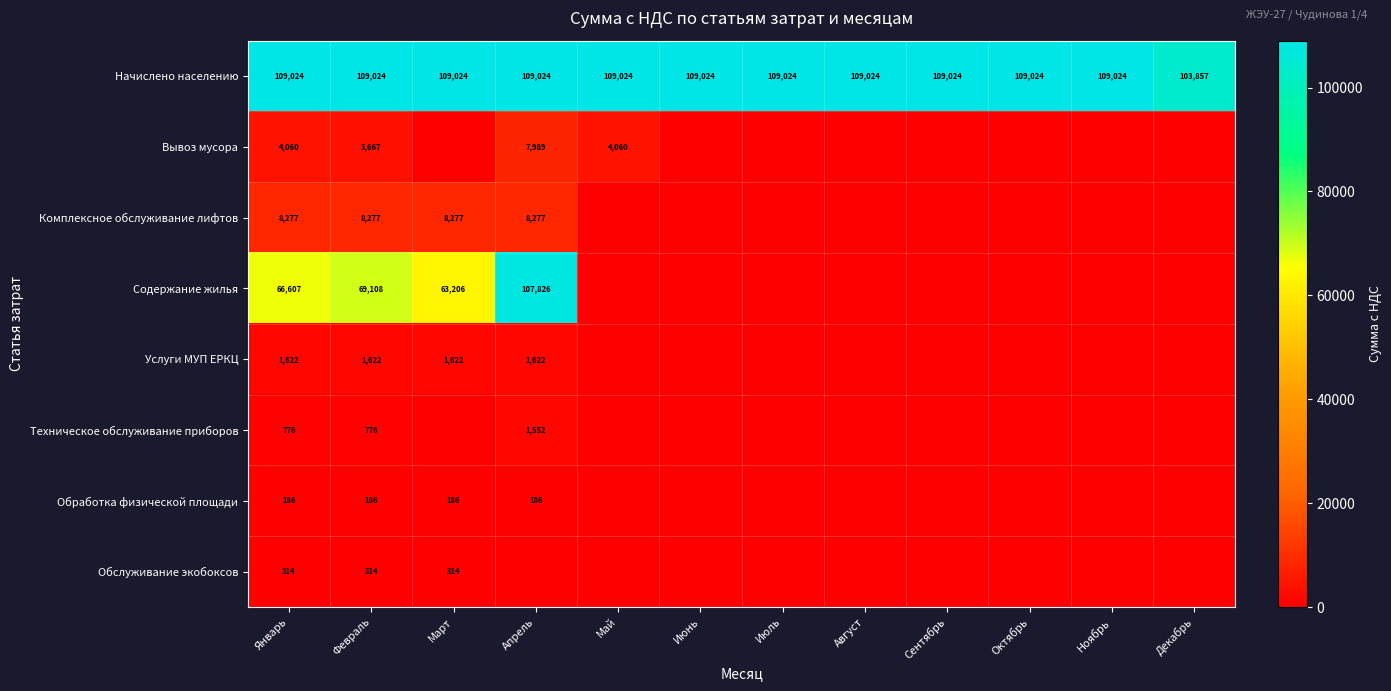

What is the difference between the maximum and minimum values in the Начислено населению series?

5167